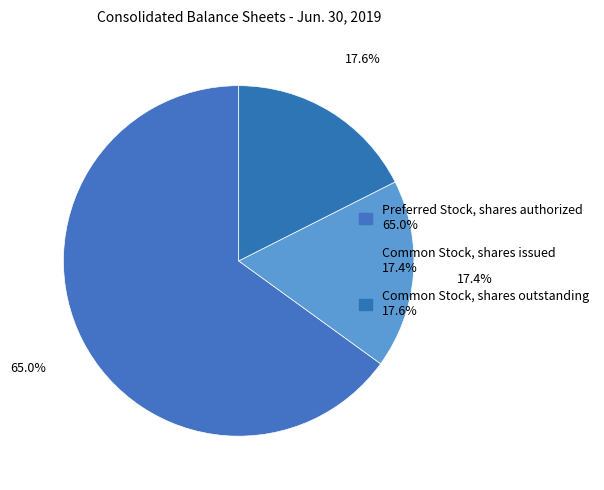

How many segments does this pie chart have?

3